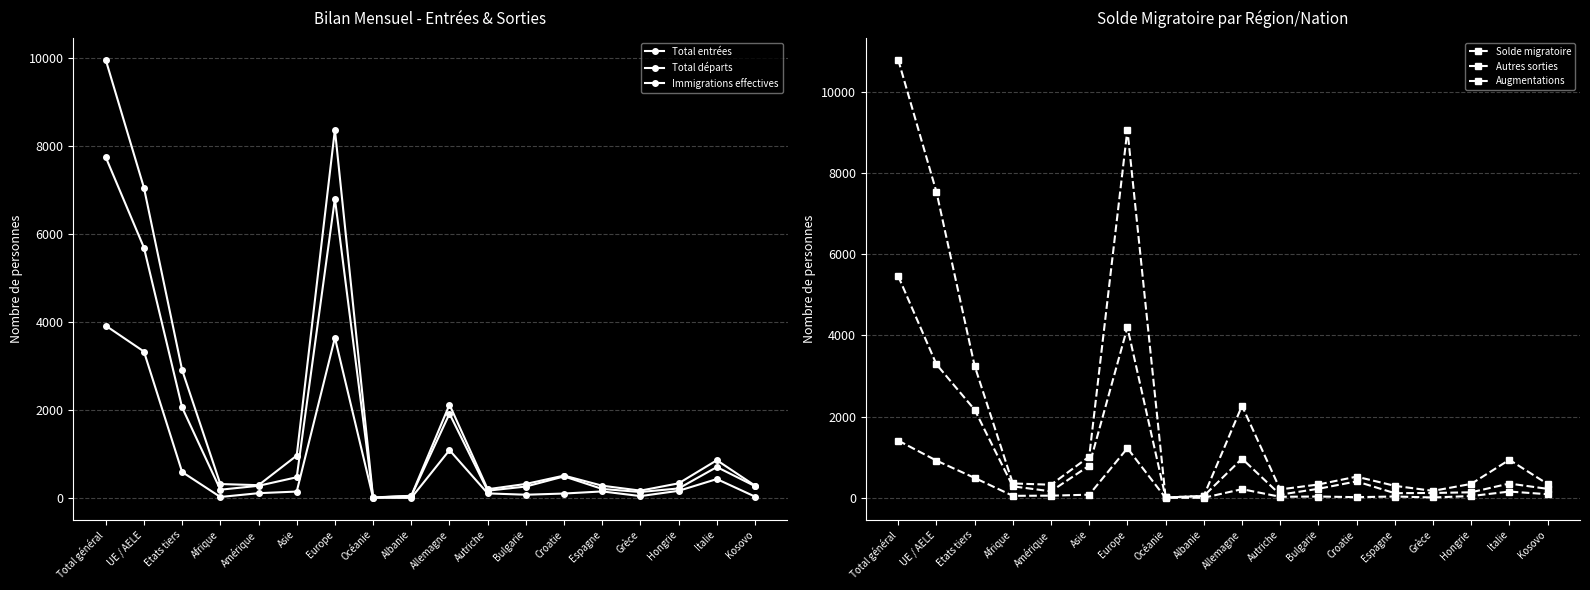

Which series changed the most between Total général and Hongrie?

Augmentations